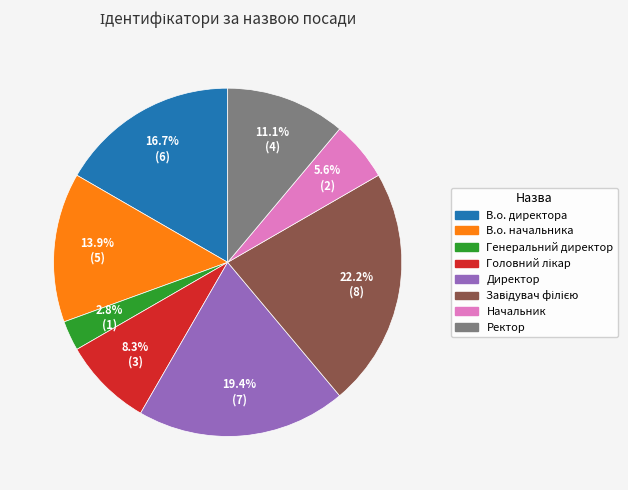

To the nearest percent, what is the average slice percentage?

12%